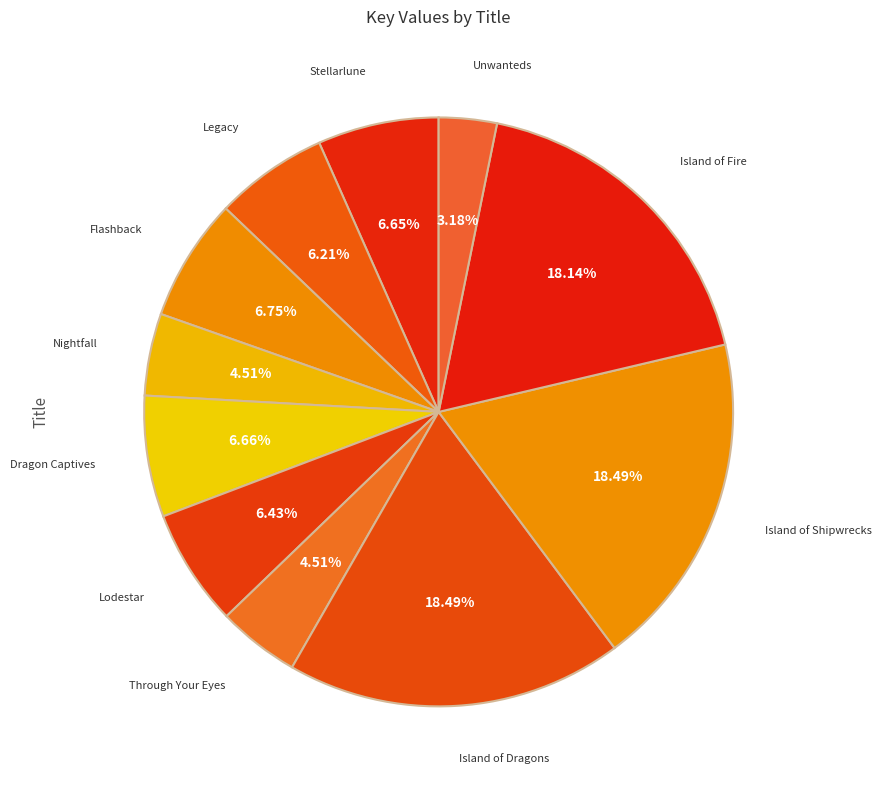

How many slices are in this pie chart?

11